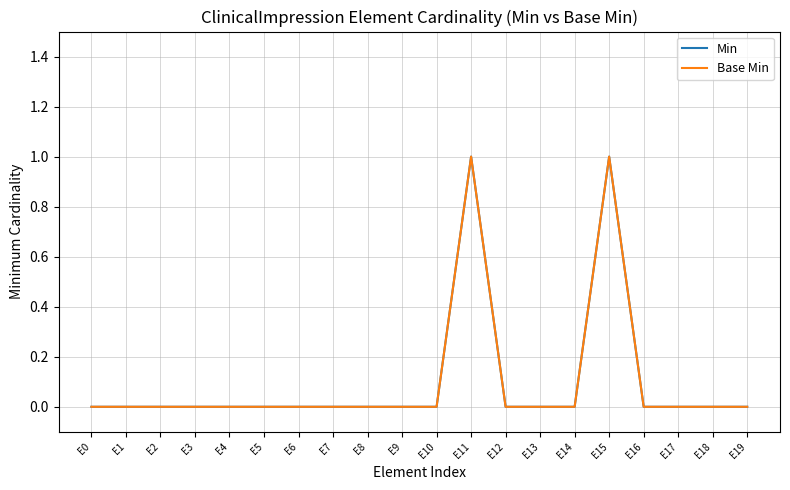

How many Base Min values are between 0 and 1?

20